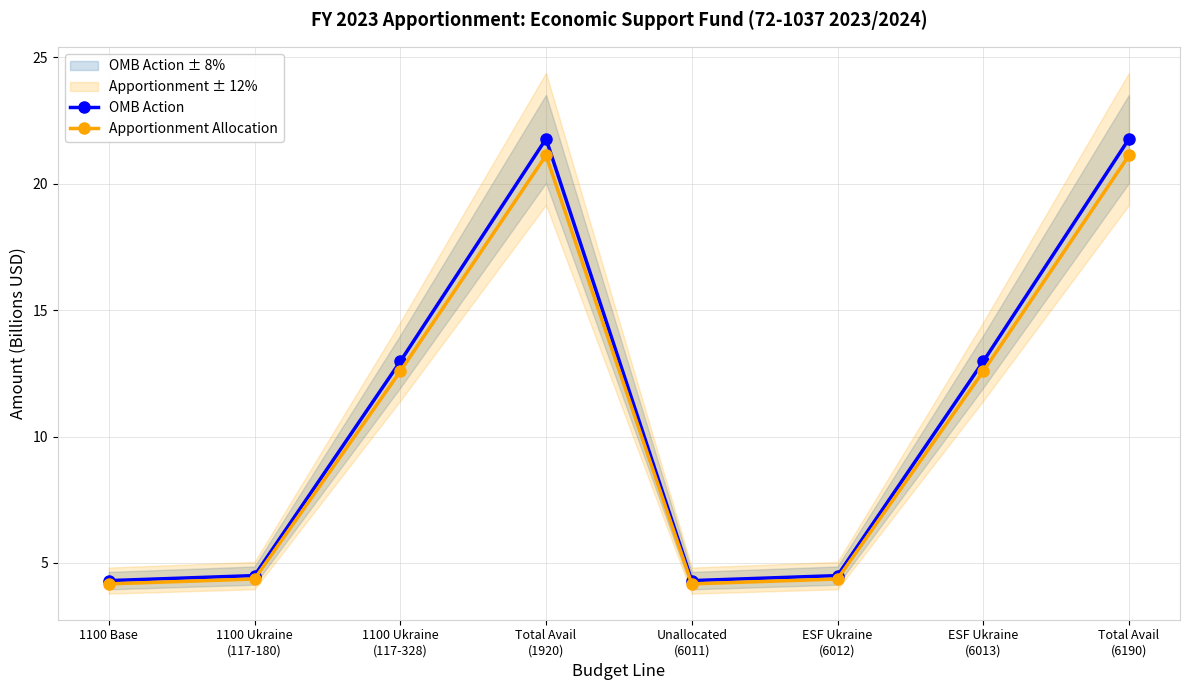

In OMB Action, how many points are higher than both neighbors (excluding endpoints)?

1